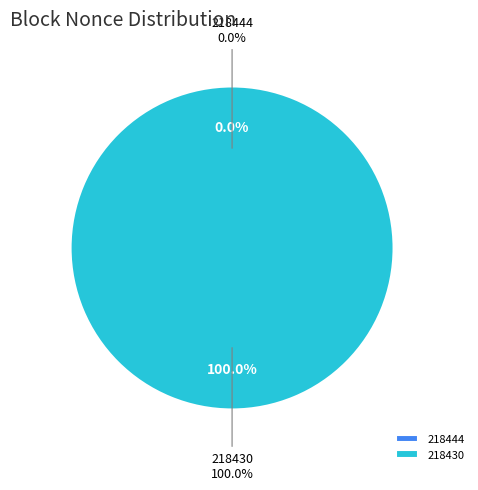

How many segments does this pie chart have?

2